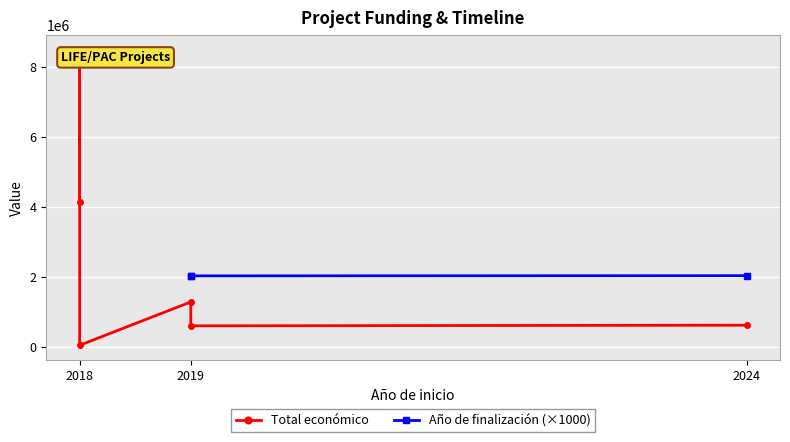

At 2019, list the series in order from smallest to largest.

Total económico, Año de finalización (×1000)